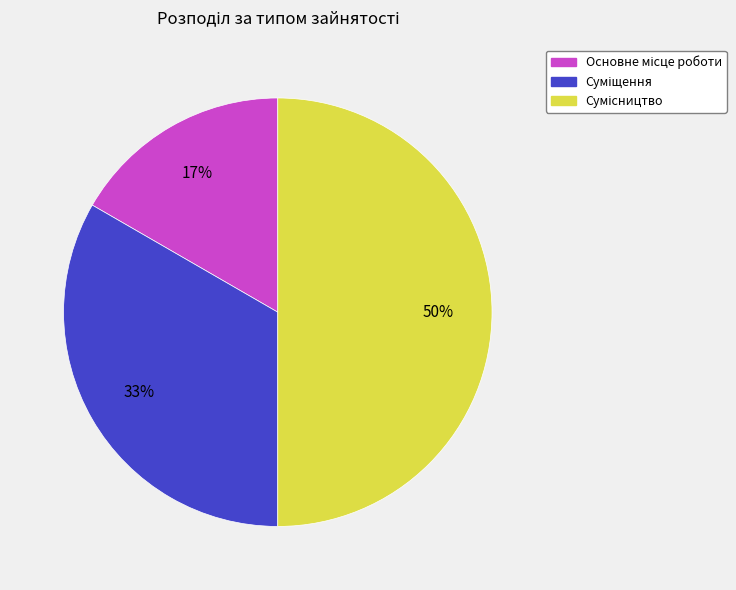

To the nearest percent, what is the difference between the largest and smallest slice percentages?

33%